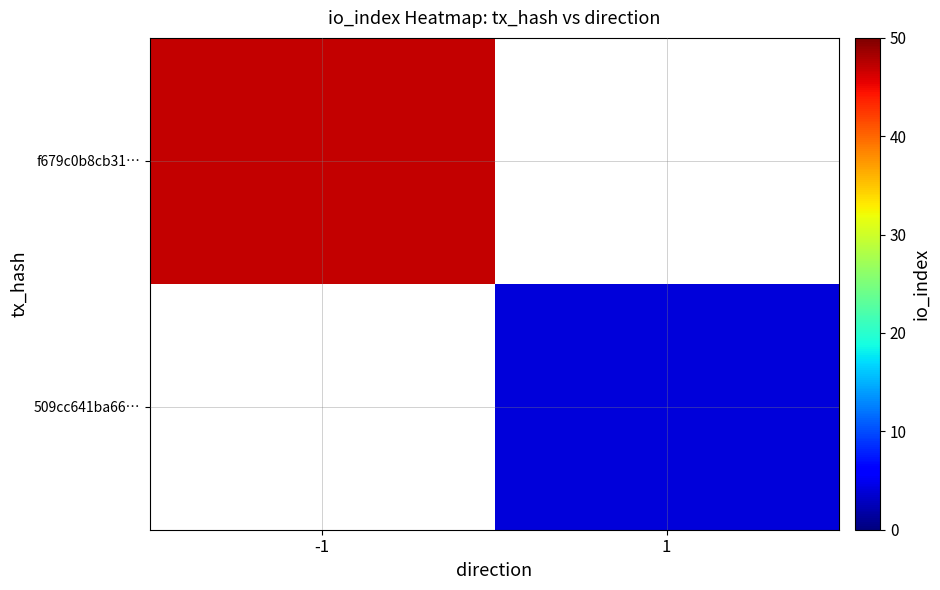

Rank the categories by f679c0b8cb31… value from highest to lowest.

-1, 1